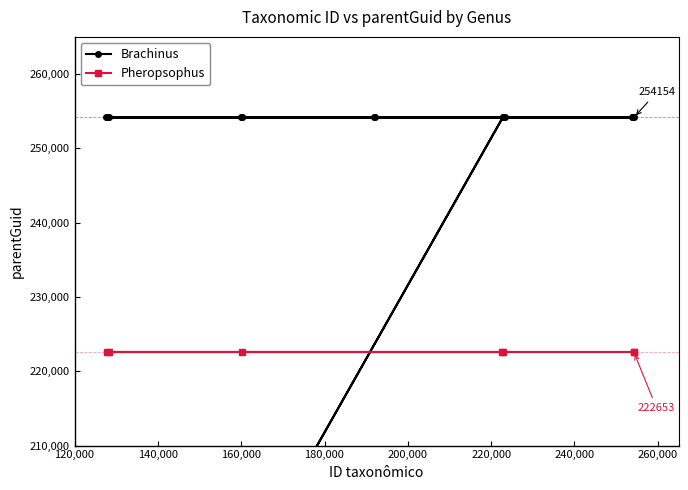

How many interior local valleys (lower than both neighbors) does the data have?

1